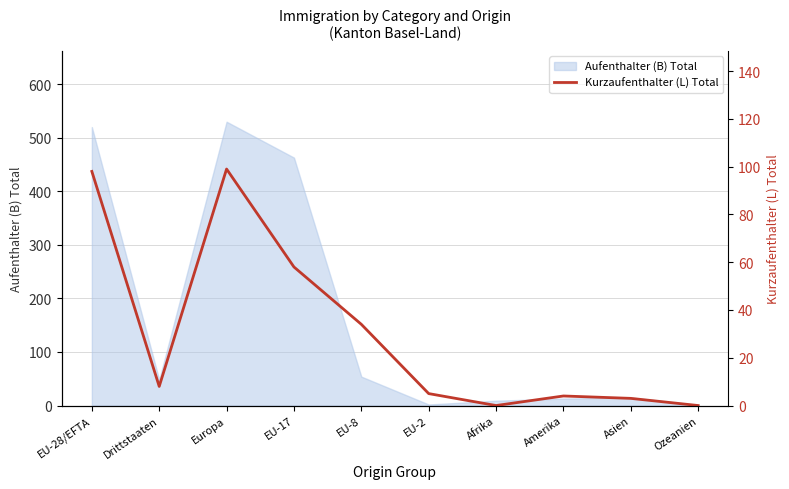

How many points are lower than both their immediate neighbors (excluding endpoints)?

2